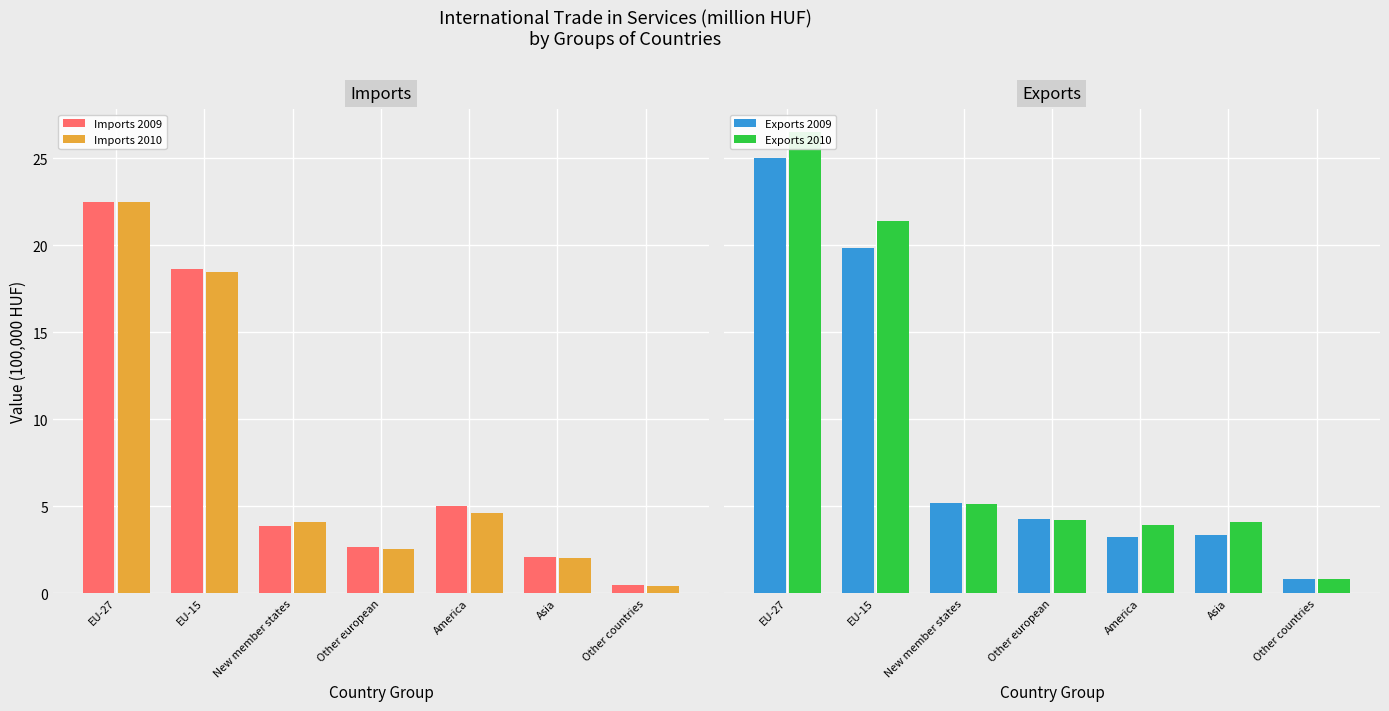

What is the label of the 7th bar from the left?

Other countries